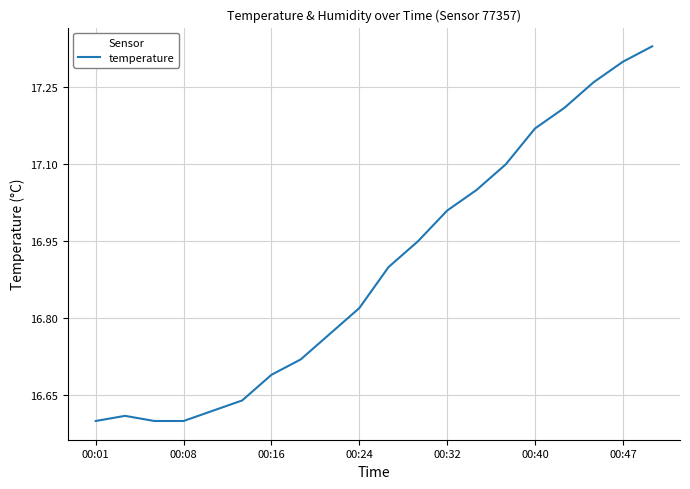

What is the difference between the maximum and minimum values?

0.7